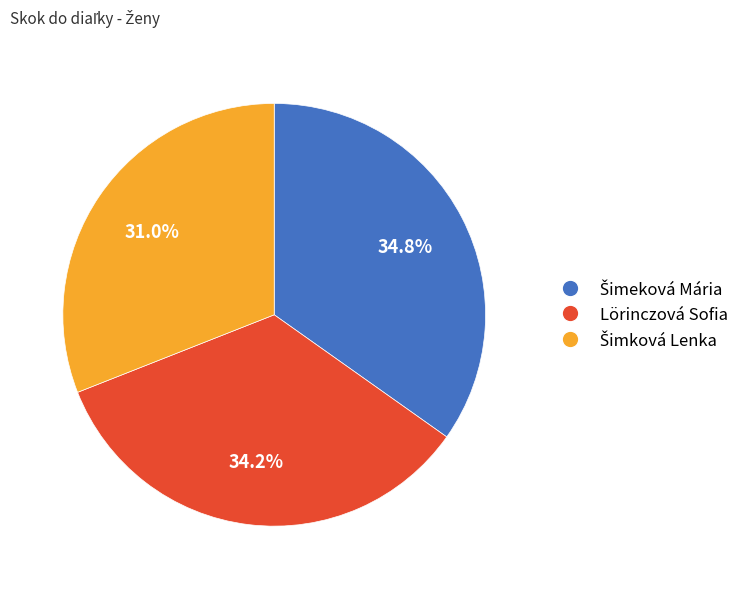

Is Lörinczová Sofia the majority of the pie?

No